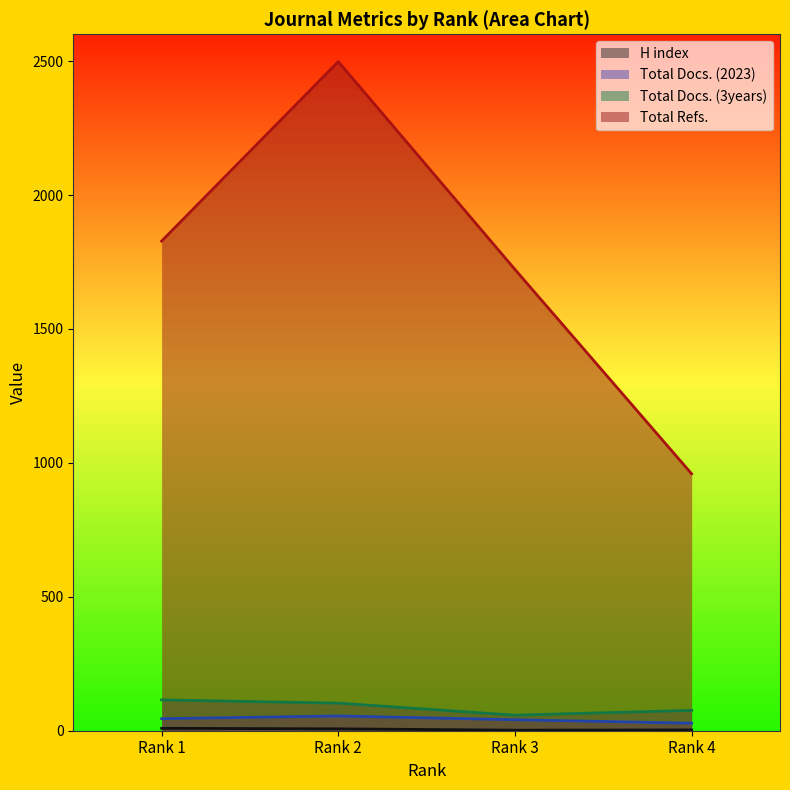

In Total Docs. (2023), how many points are higher than both neighbors (excluding endpoints)?

1